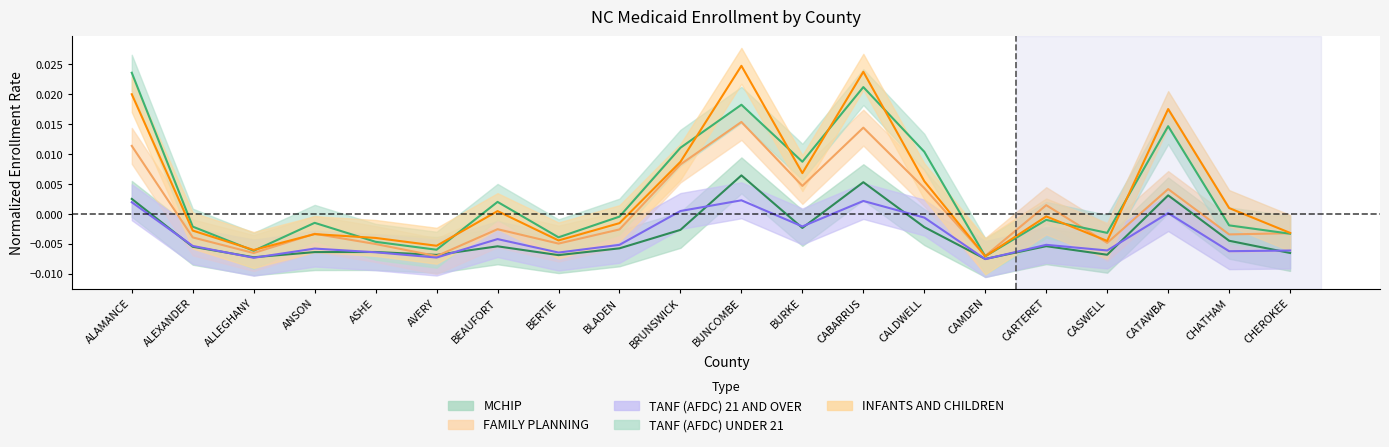

Is the value of FAMILY PLANNING at BLADEN greater than the value of TANF (AFDC) UNDER 21 at ALEXANDER?

No